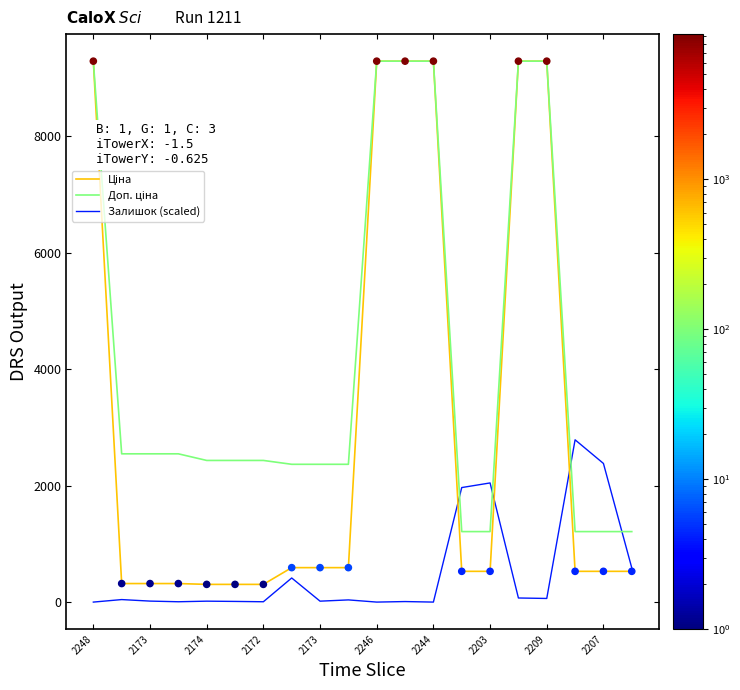

What is the greatest value displayed?

9290.5